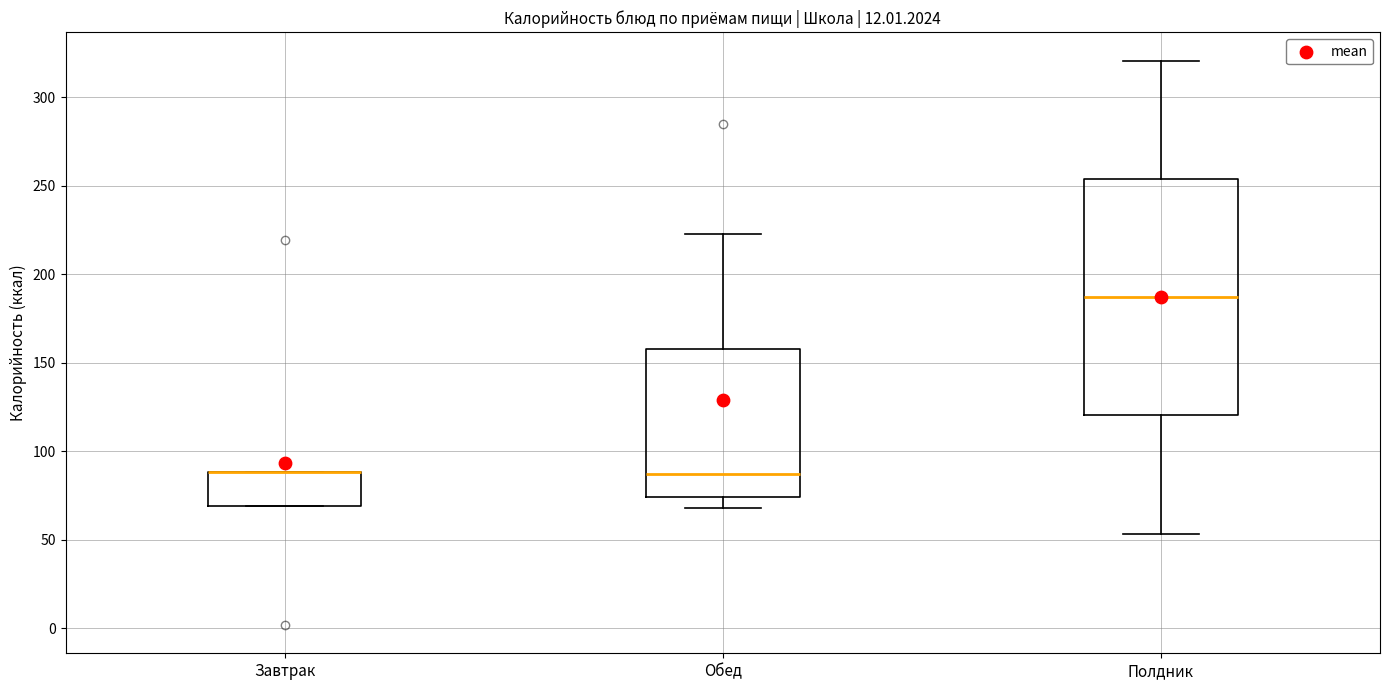

Where is the lower edge of the box for Завтрак on the y-axis? The values are not printed on the chart, so give them approximately, as read against the axis.

70